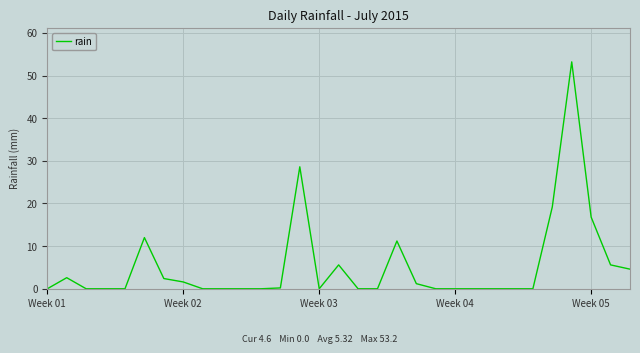

The value at Week 02 is 1.6. True or false?

True